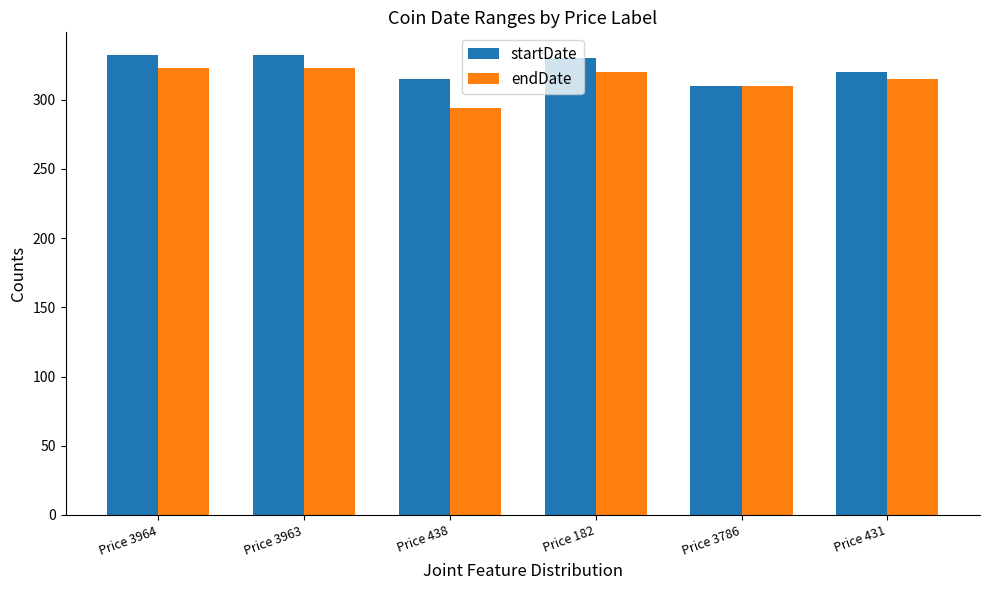

At which label is endDate closest to 308?

Price 3786